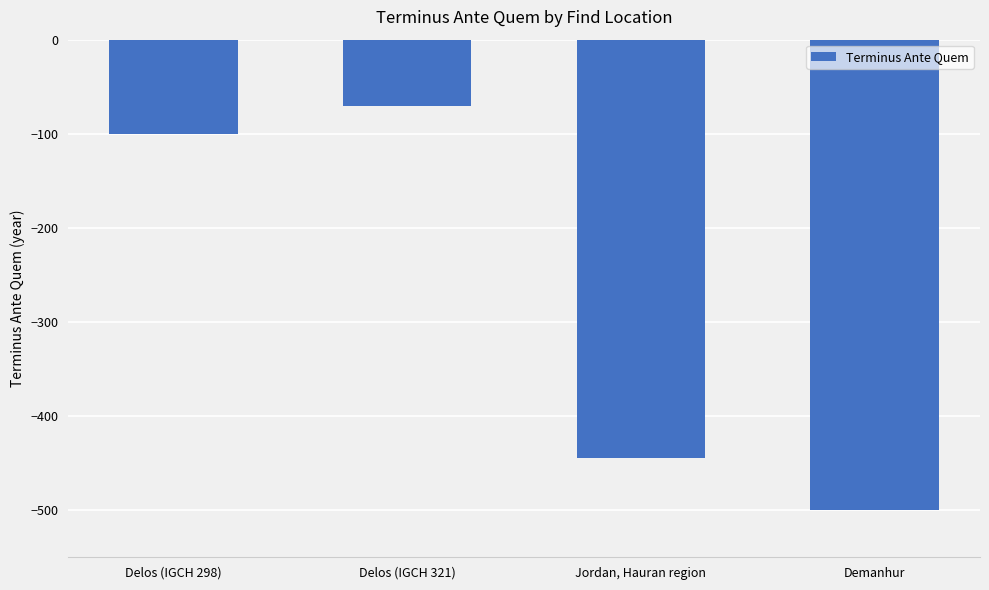

Rank the categories by value from lowest to highest.

Demanhur, Jordan, Hauran region, Delos (IGCH 298), Delos (IGCH 321)